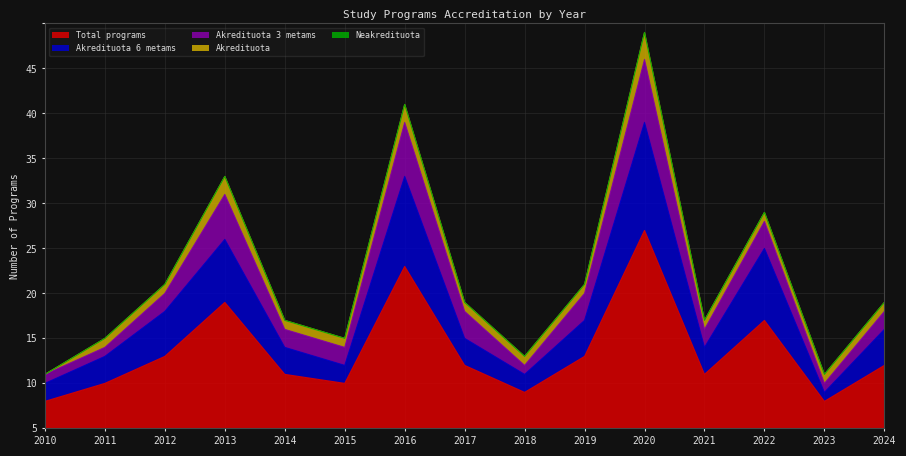

What is the difference between the second highest and minimum values in the Akredituota 3 metams series?

5